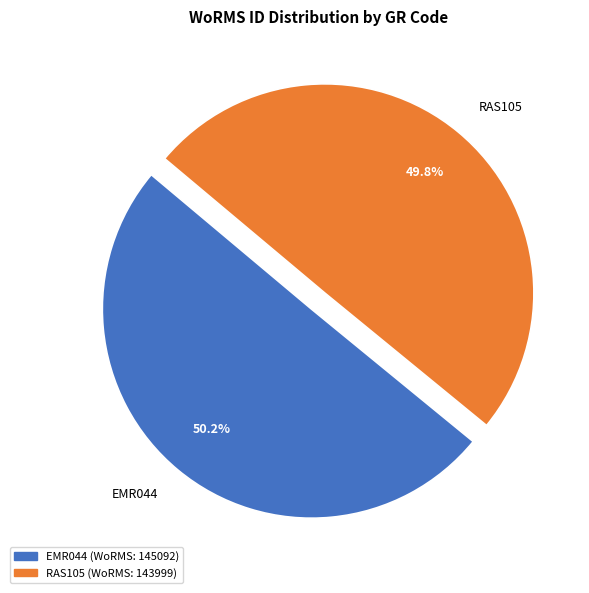

Approximately how many times larger is the value at EMR044 compared to RAS105?

1.0